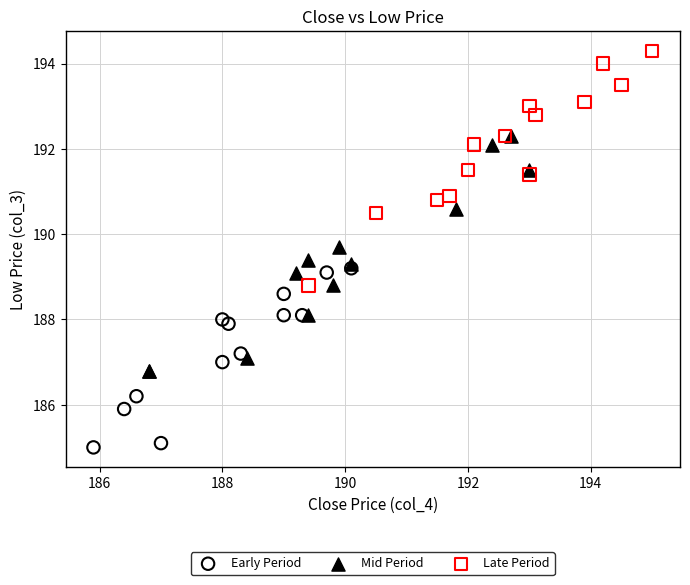

Which series reaches the minimum Y coordinate?

Early Period